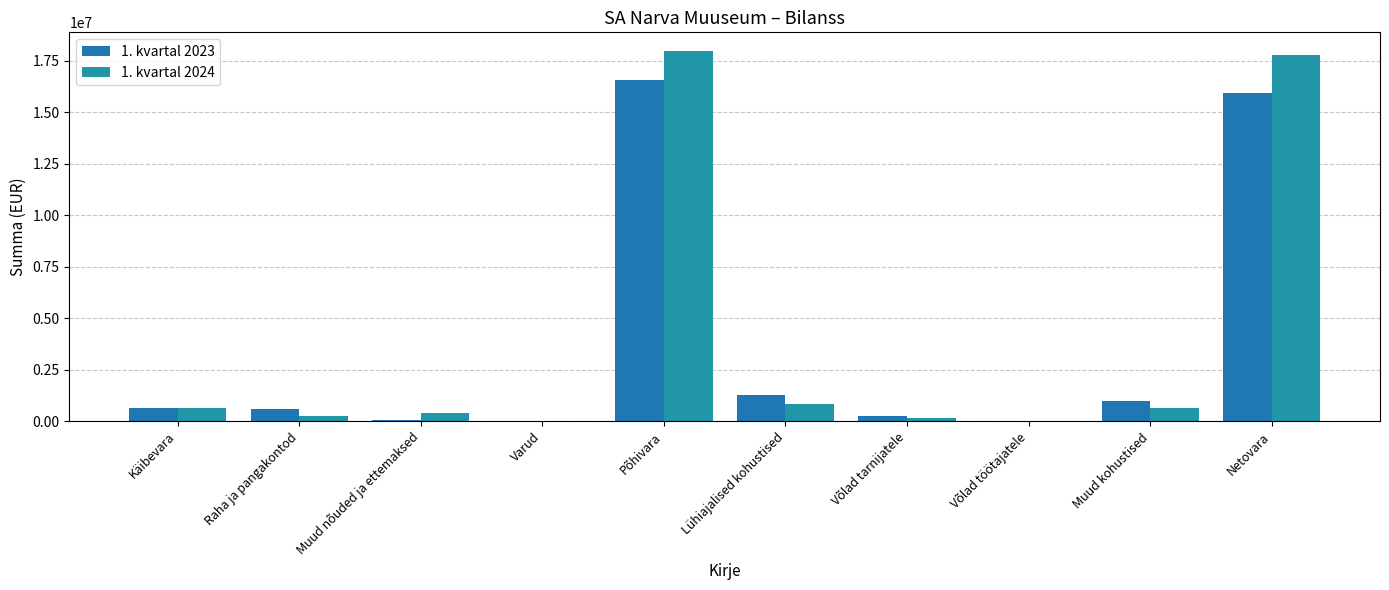

The 1. kvartal 2024 series shows 26627.2 at Võlad töötajatele. True or false?

True